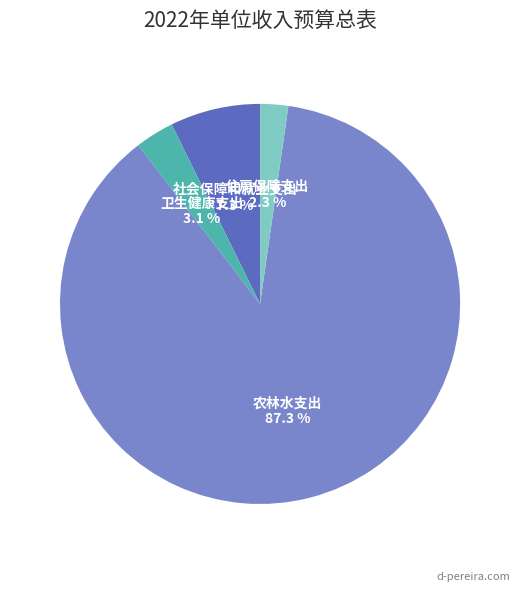

How much of the chart is everything except 农林水支出?

12.7%